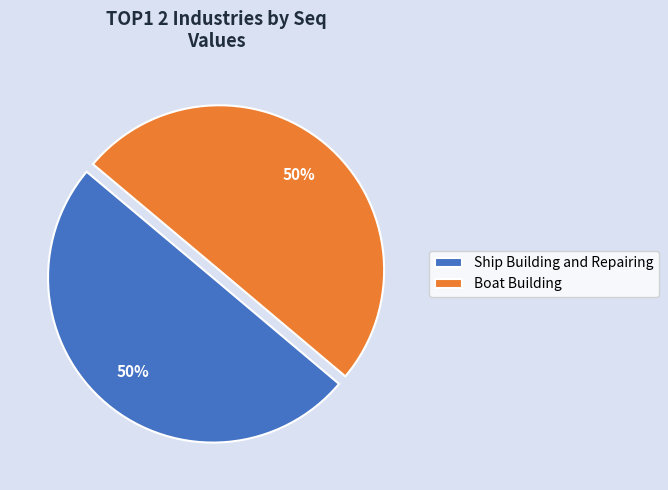

The Boat Building slice represents 43% of the pie. True or false?

False